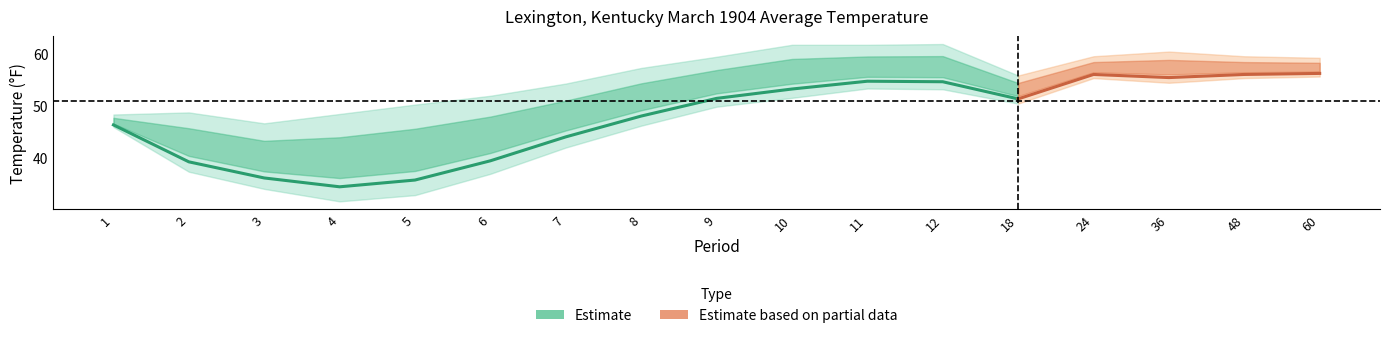

At how many categories does at least one series exceed 11?

17